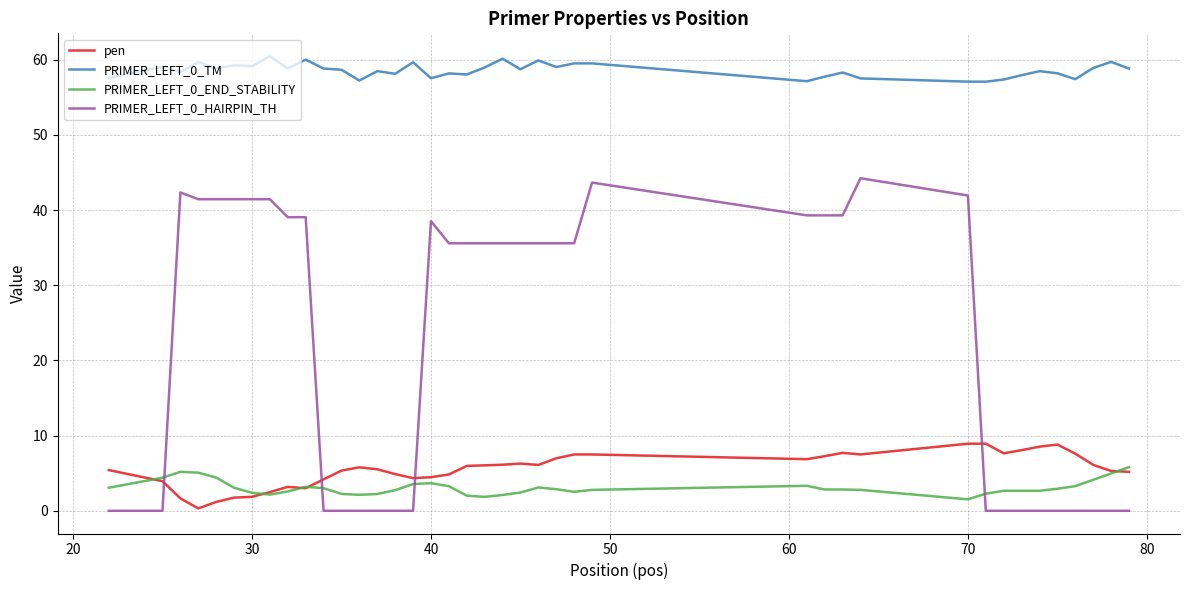

True or false: PRIMER_LEFT_0_END_STABILITY and PRIMER_LEFT_0_TM cross at least once.

False